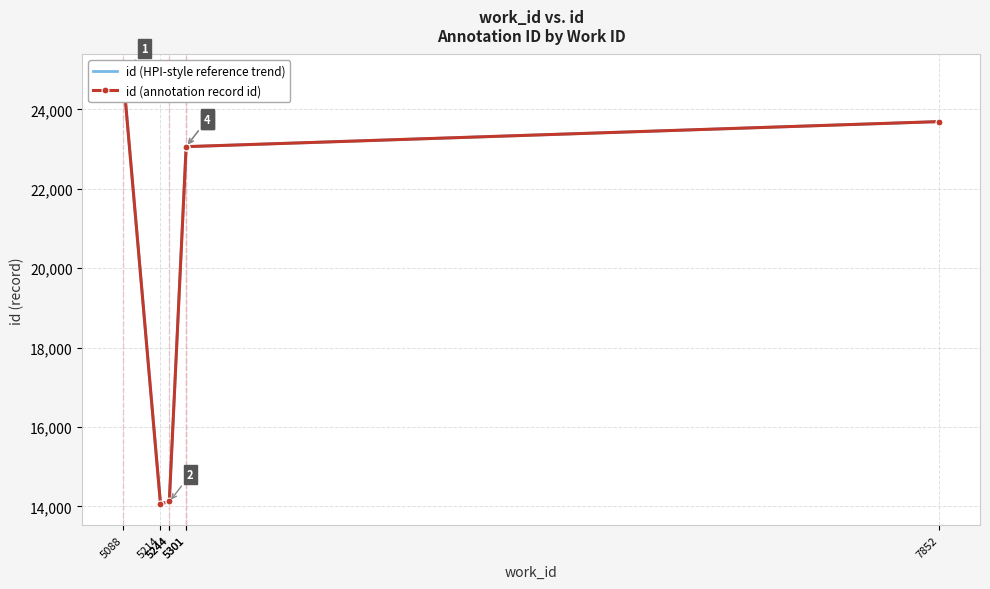

Between 5088 and 5301, which series saw the biggest shift?

id (HPI-style reference trend)